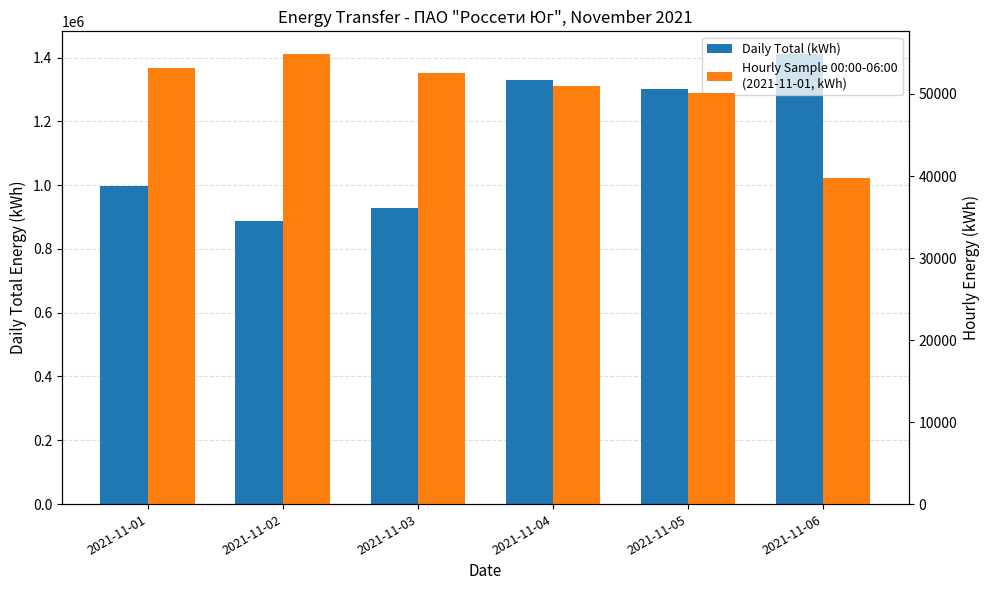

Which series has the widest spread of values?

Daily Total (kWh)